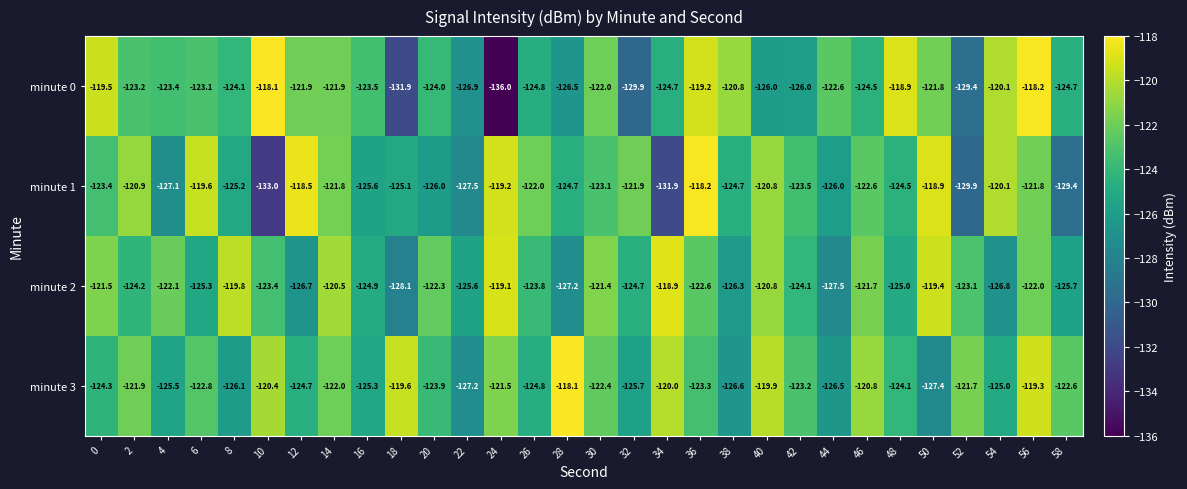

List the labels in order of minute 2 value, smallest first.

18, 44, 28, 54, 12, 38, 58, 22, 6, 48, 16, 32, 2, 42, 26, 10, 52, 36, 20, 4, 56, 46, 0, 30, 40, 14, 8, 50, 24, 34